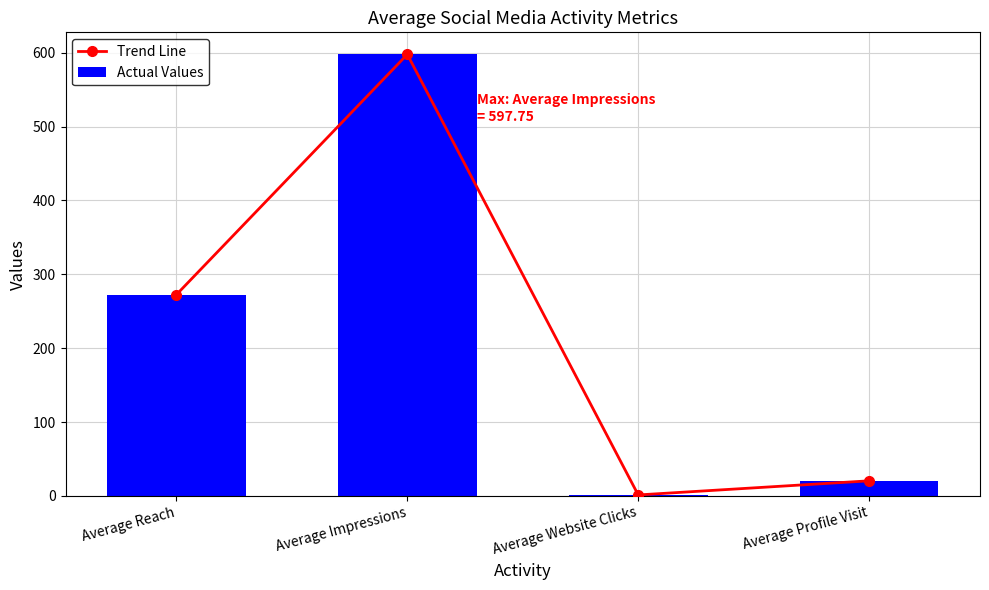

How many data points does each series have?

4